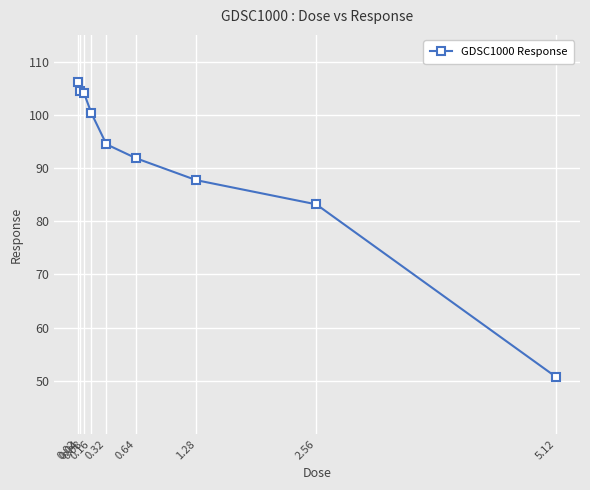

Between 5.12 and 0.64, which is larger?

0.64